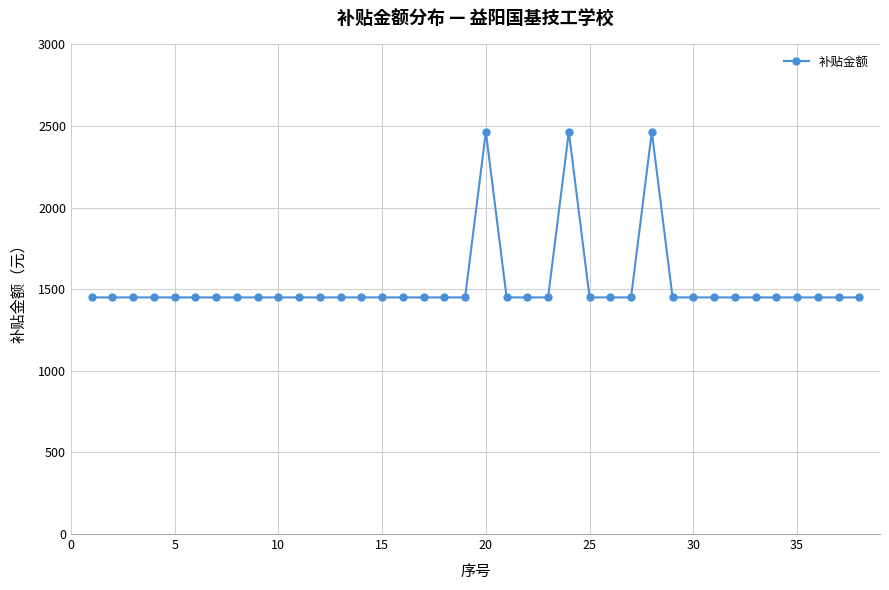

What is the greatest value displayed?

2465